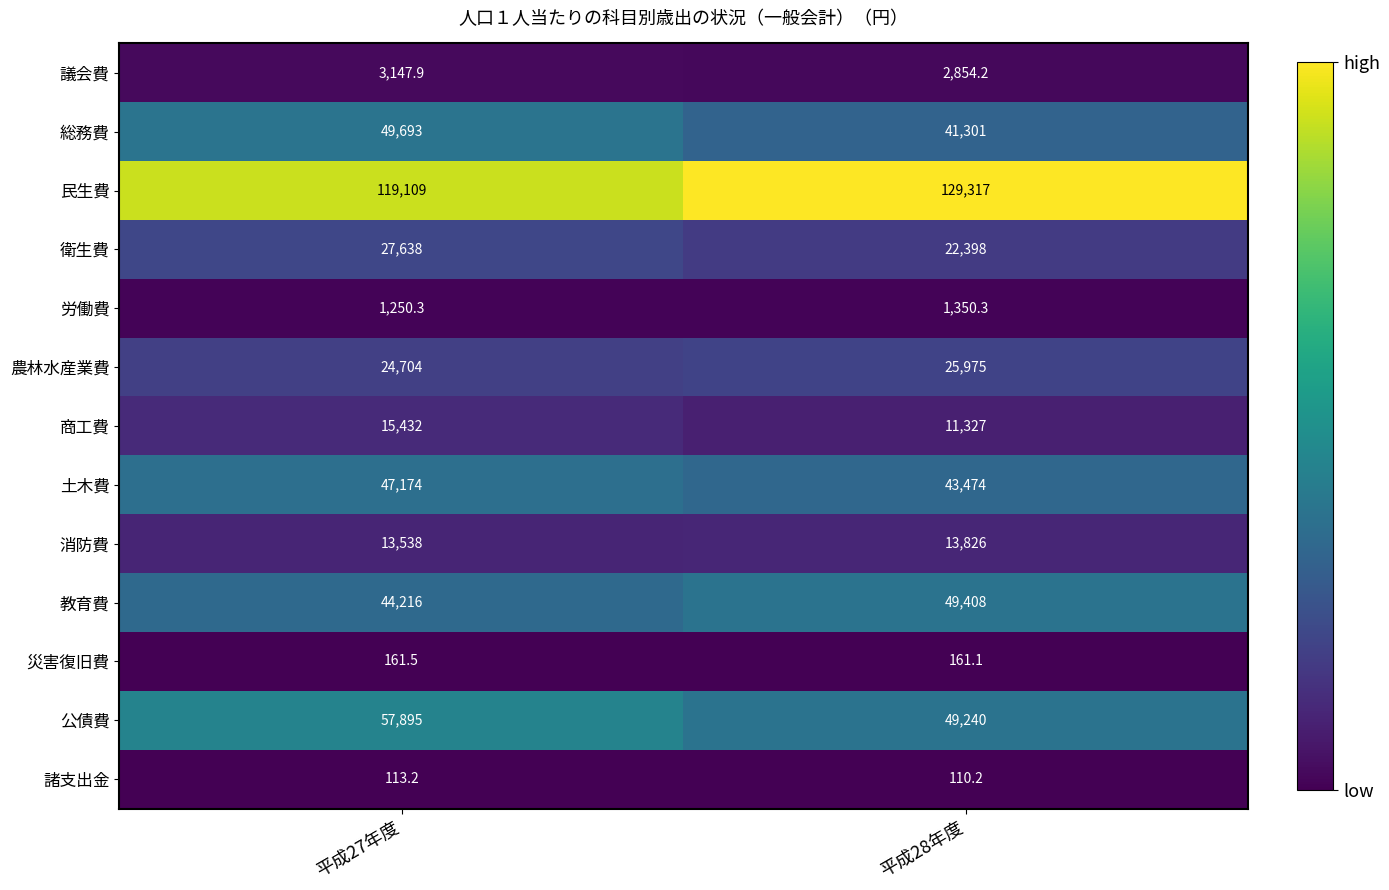

The value of 民生費 at 平成28年度 is 217917.2. True or false?

False